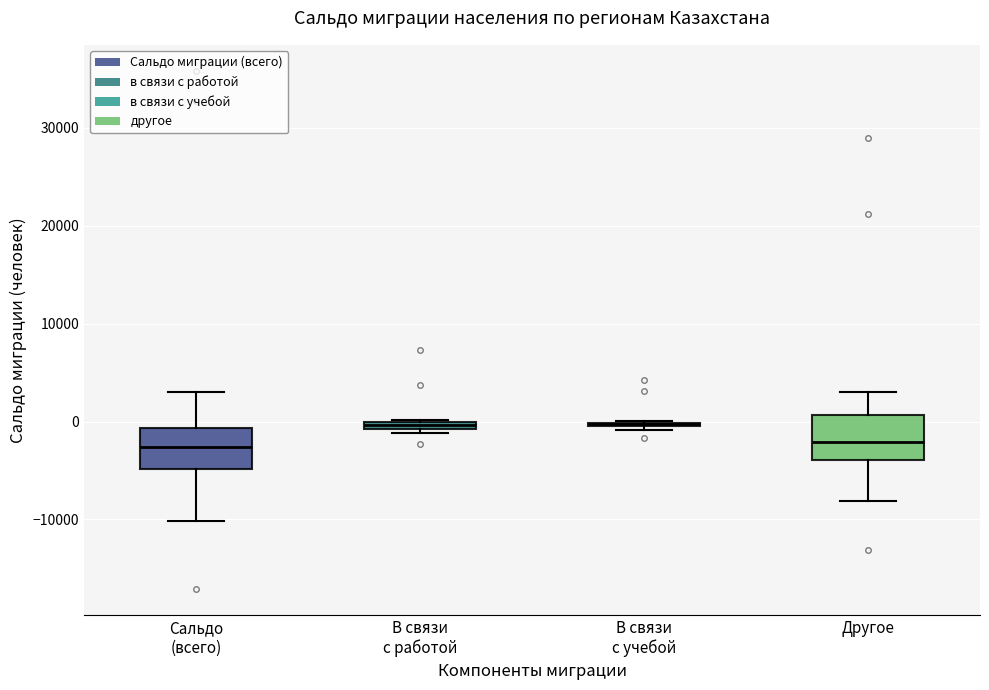

Where is the upper edge of the box for В связи с работой on the y-axis? The values are not printed on the chart, so give them approximately, as read against the axis.

0